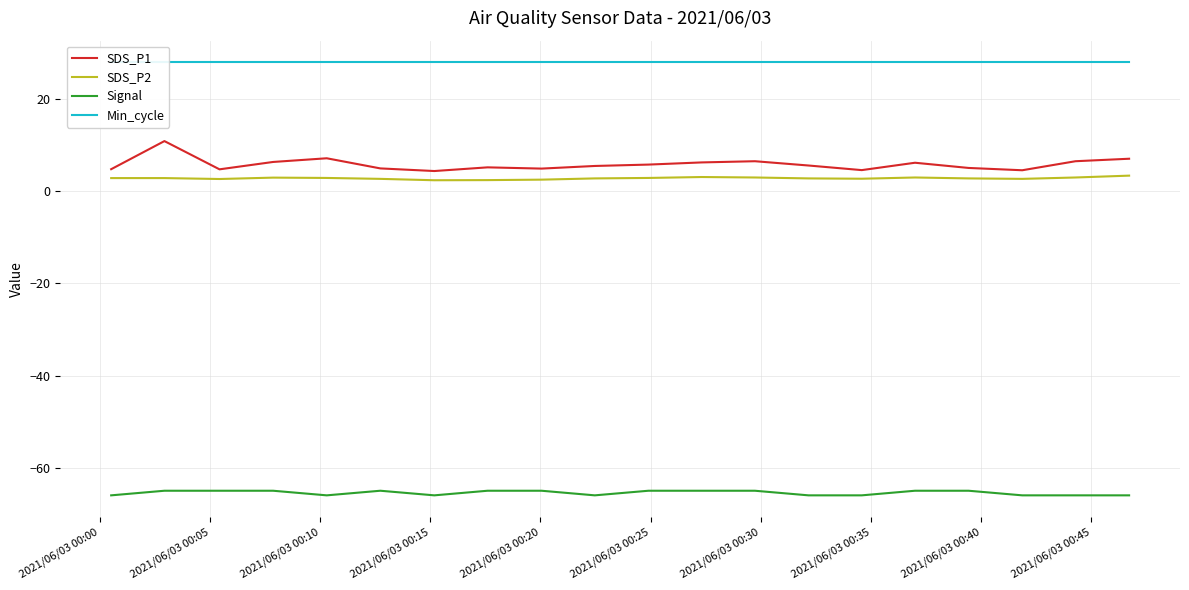

True or false: SDS_P1 and Signal cross at least once.

False